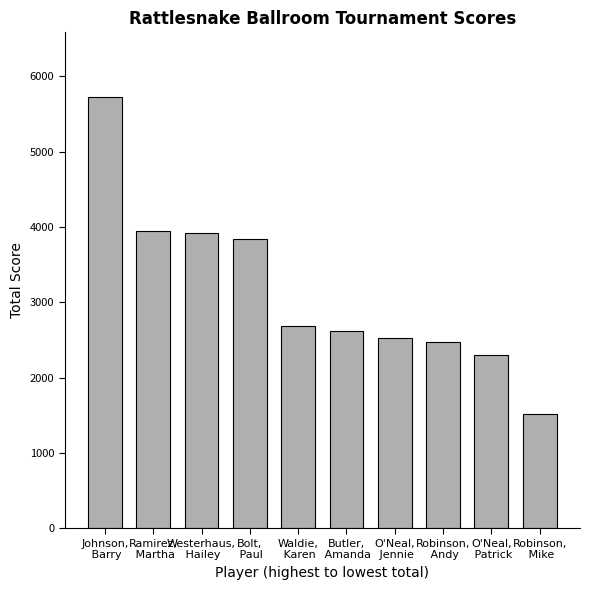

Is it true that the value at Bolt,
 Paul is 5695?

False